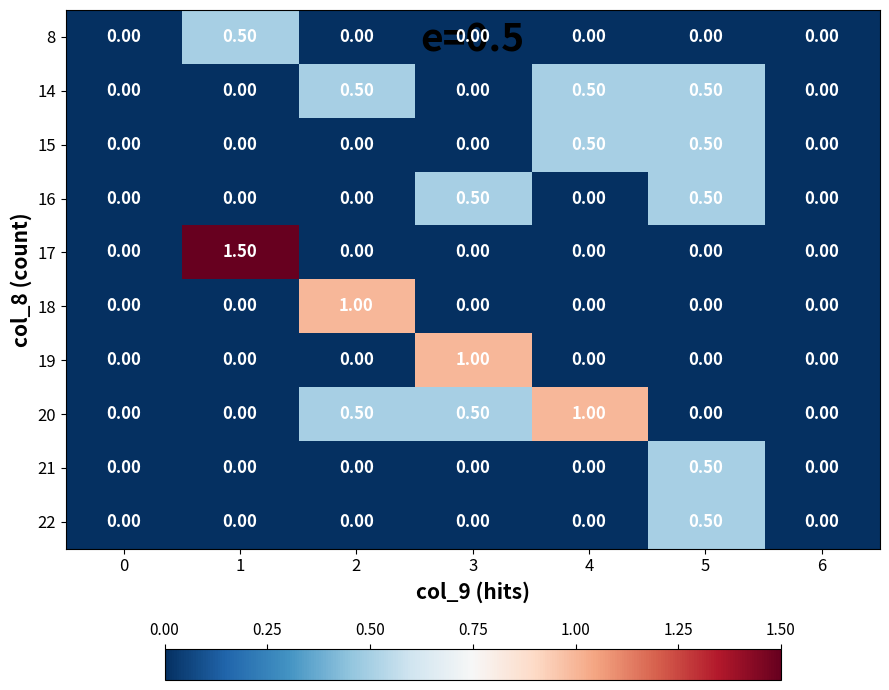

Which series changed the most between 3 and 4?

19